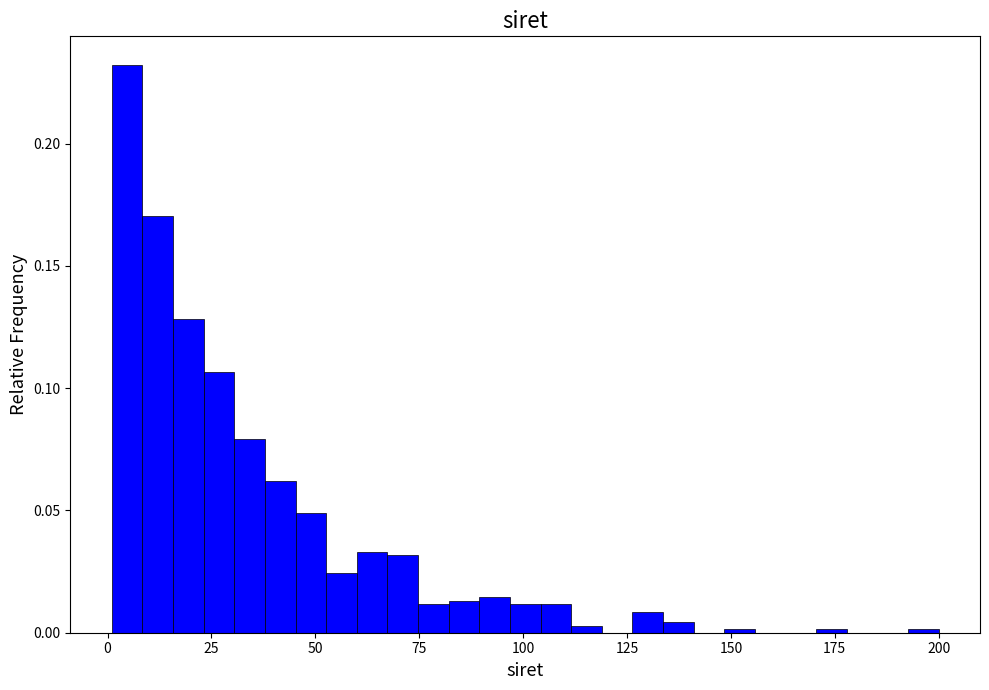

Read against the x-axis, roughly where is the centre of the tallest bar?

5